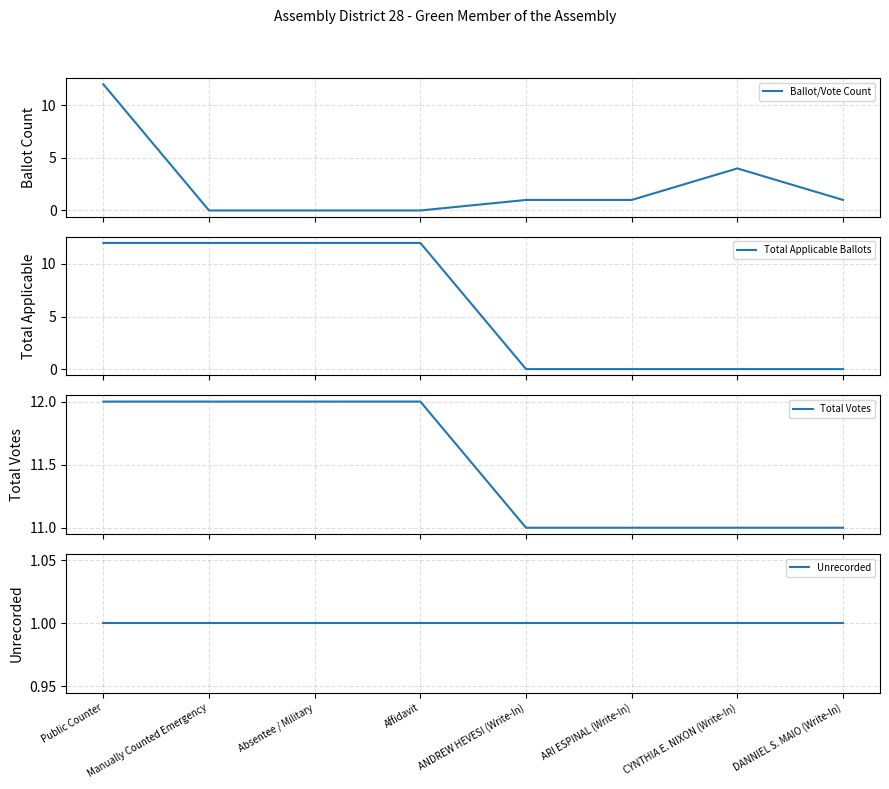

List the series in order of their peak value, lowest first.

Unrecorded, Ballot/Vote Count, Total Applicable Ballots, Total Votes